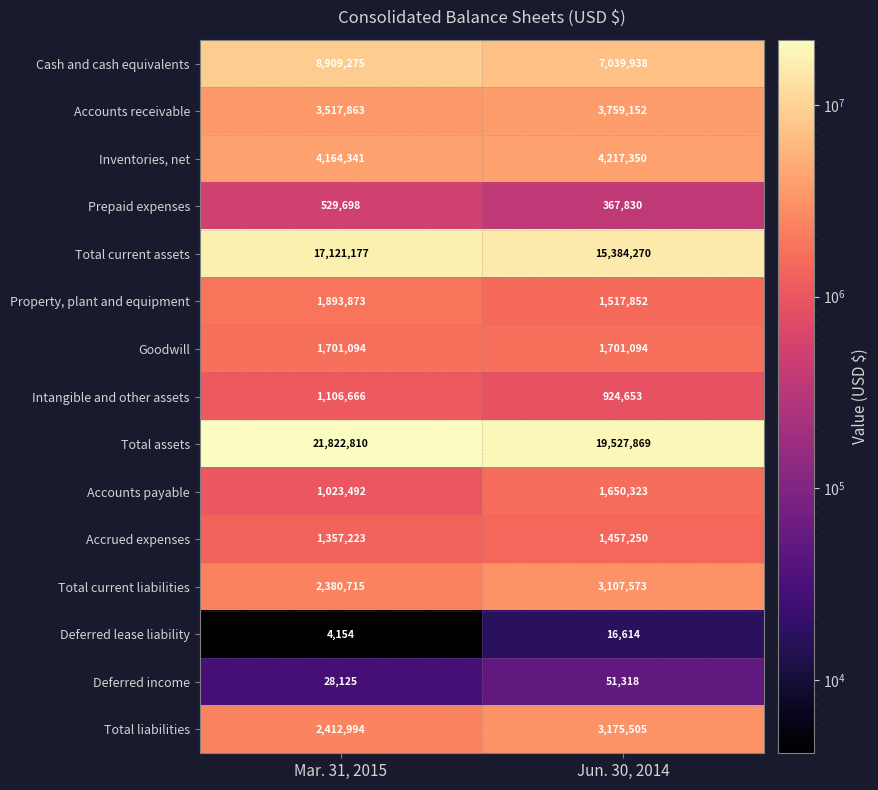

What is the total value across all series at Mar. 31, 2015?

67973500